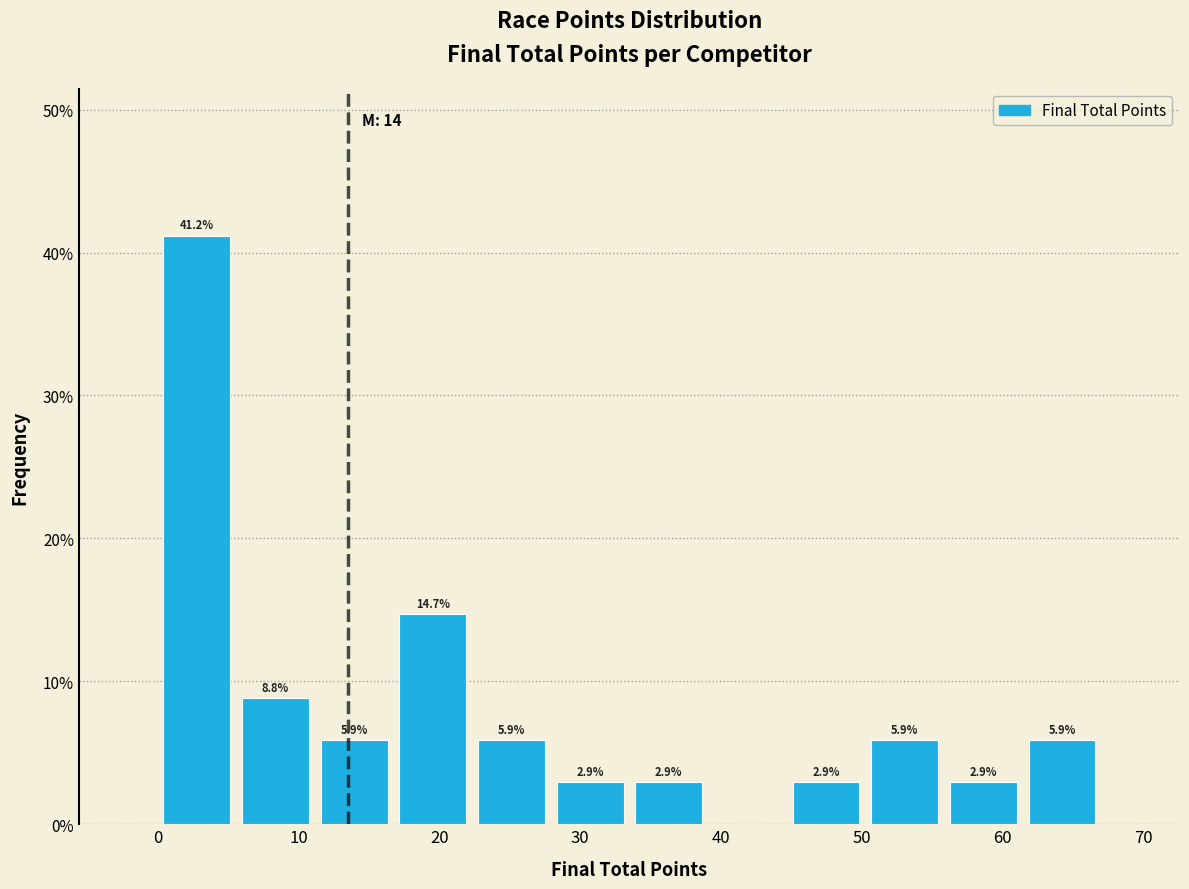

Which range on the x-axis has the tallest bar?

0 to 6